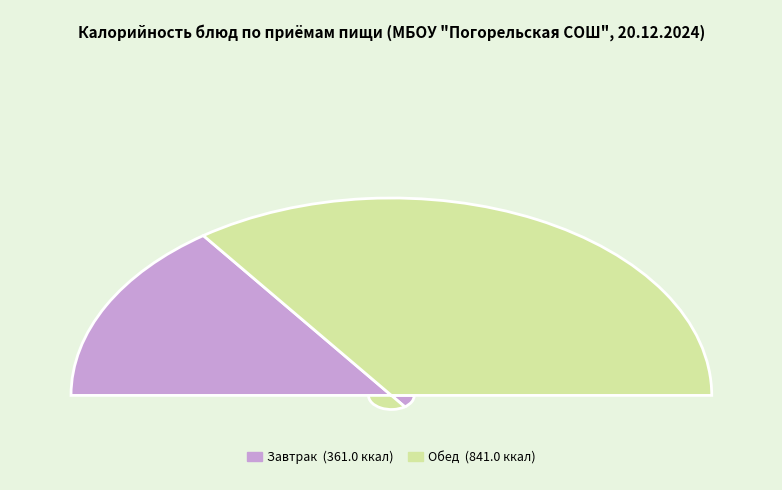

Does any single category account for the majority?

No